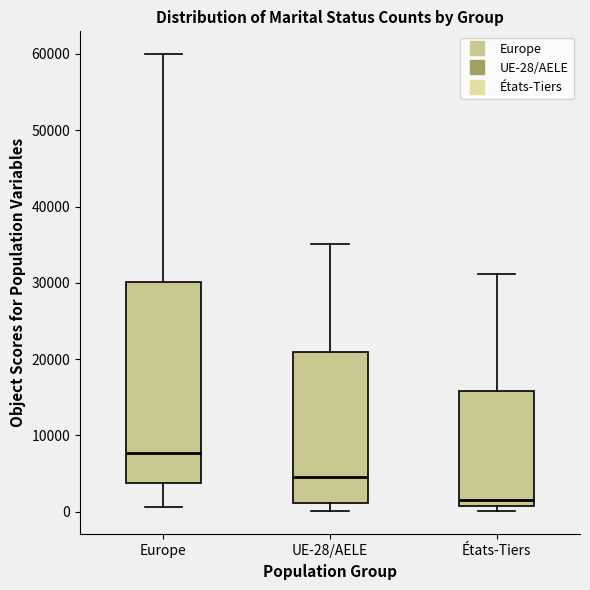

Reading left to right, transcribe this box plot: for each box, give where its median line is, the range the box spans, and where its two whiskers end, as read against the y-axis. The values are not printed on the chart, so give them approximately, as read against the axis.

Europe: median 8000, box 4000 to 30000, whiskers 1000 to 60000
UE-28/AELE: median 5000, box 1000 to 21000, whiskers 0 to 35000
États-Tiers: median 2000, box 1000 to 16000, whiskers 0 to 31000